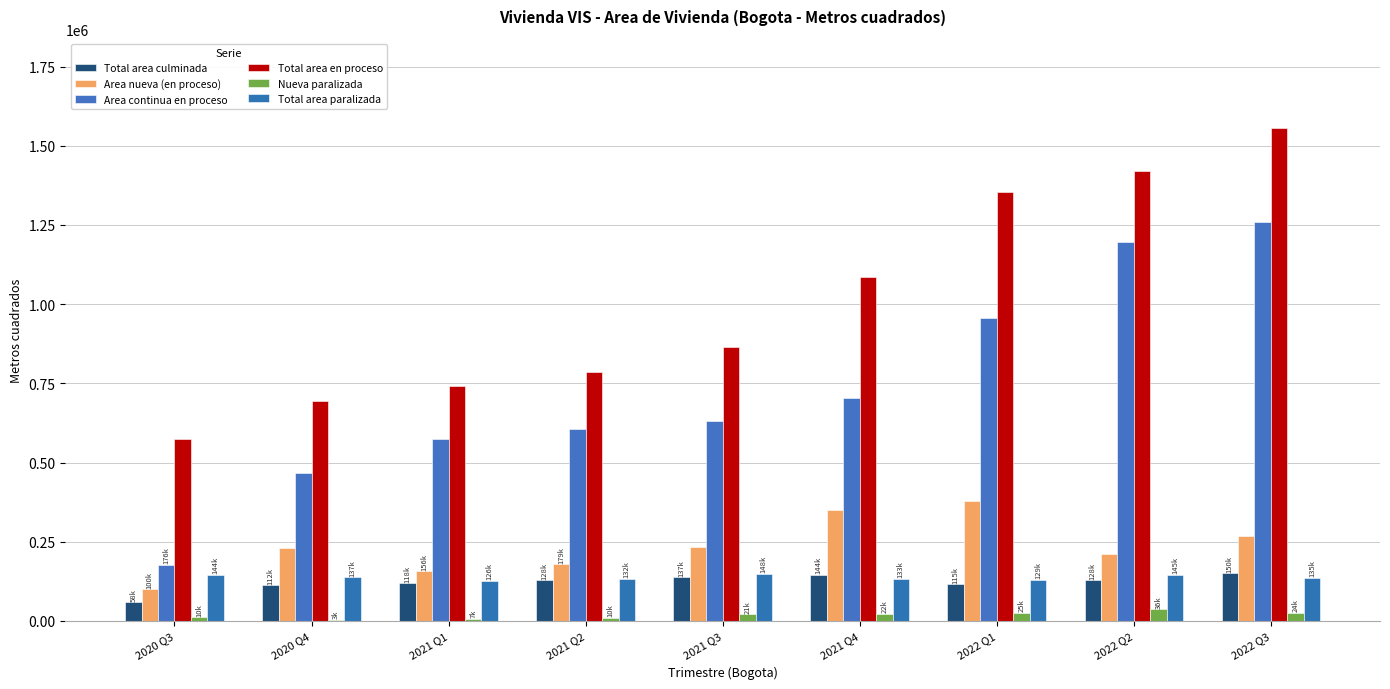

How many series are shown in this chart?

6